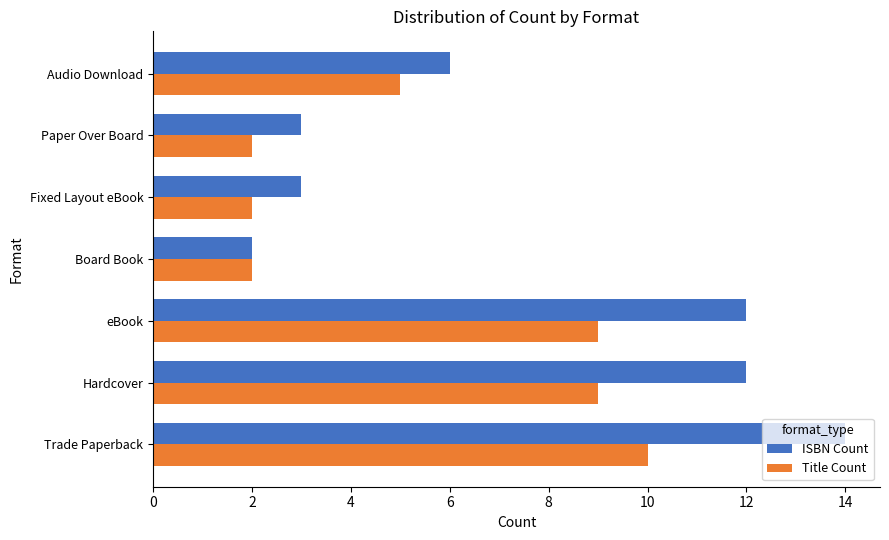

What is the average value of the Title Count series?

6